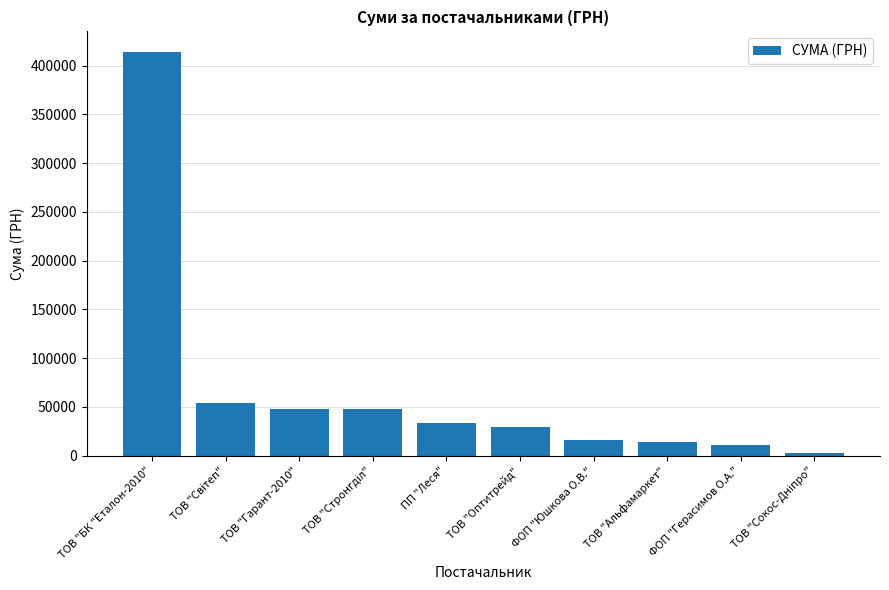

What is the difference between the maximum and minimum values?

412090.6